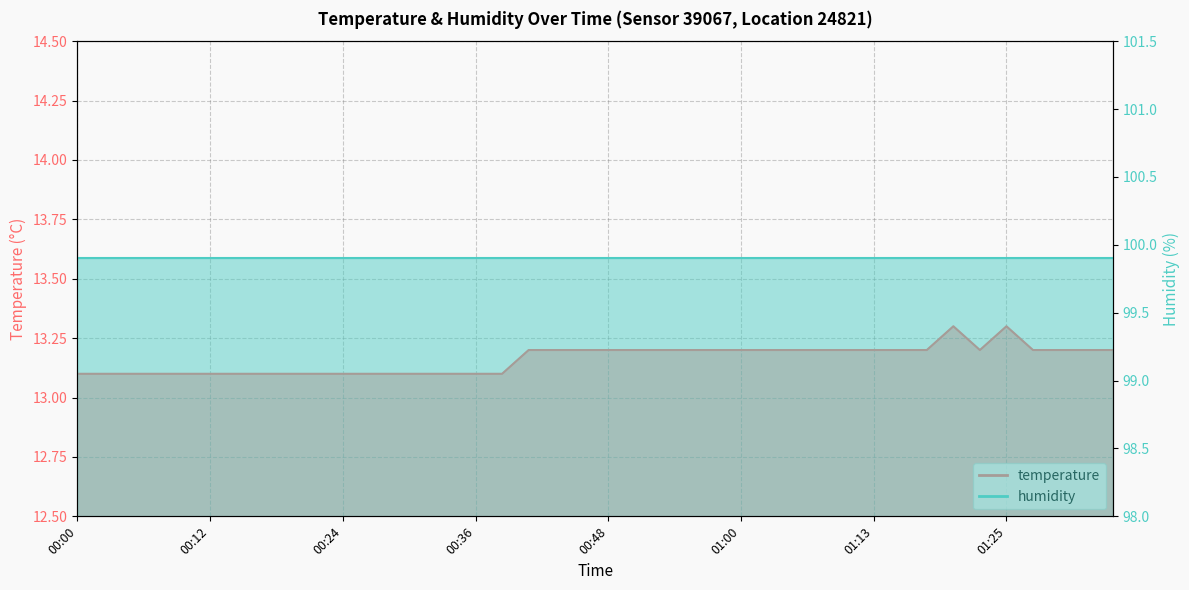

True or false: the data shows 13.1 at 00:00.

True